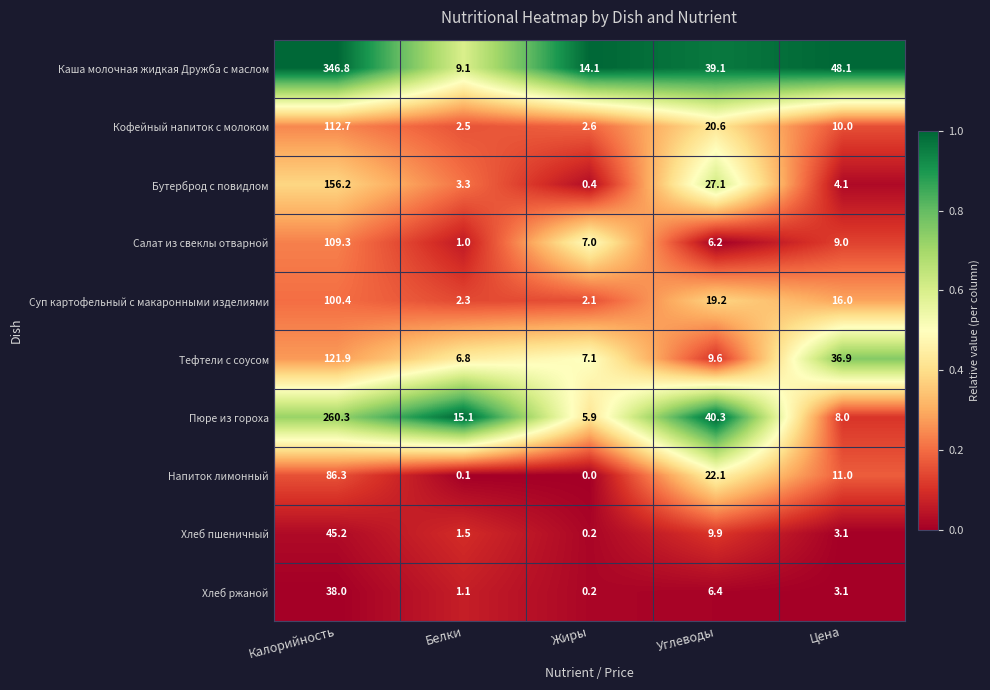

Which series has the largest total across all categories?

Каша молочная жидкая Дружба с маслом